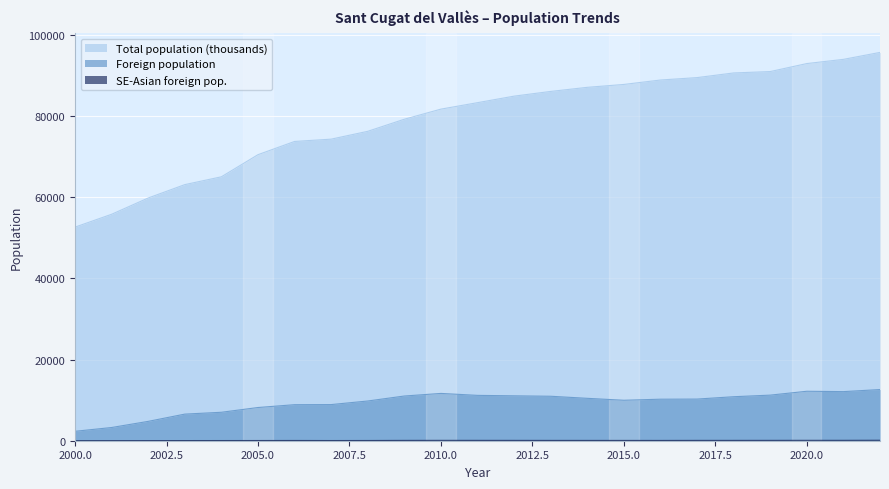

True or false: Total population (thousands) and SE-Asian foreign pop. intersect in this chart.

False